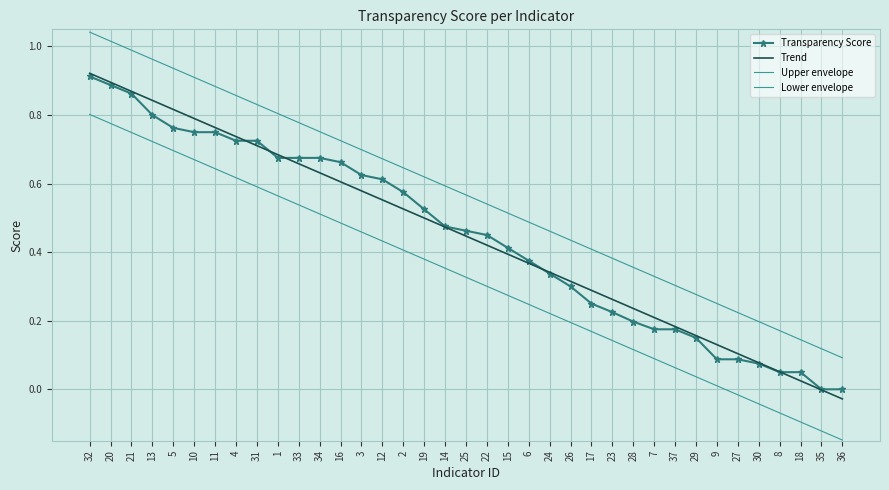

True or false: Transparency Score has more than 0 interior local peaks.

False